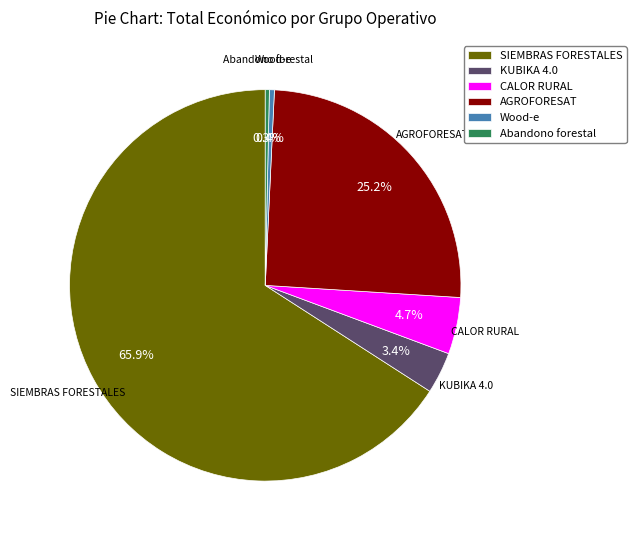

Is it true that SIEMBRAS FORESTALES is 55% of the pie?

False